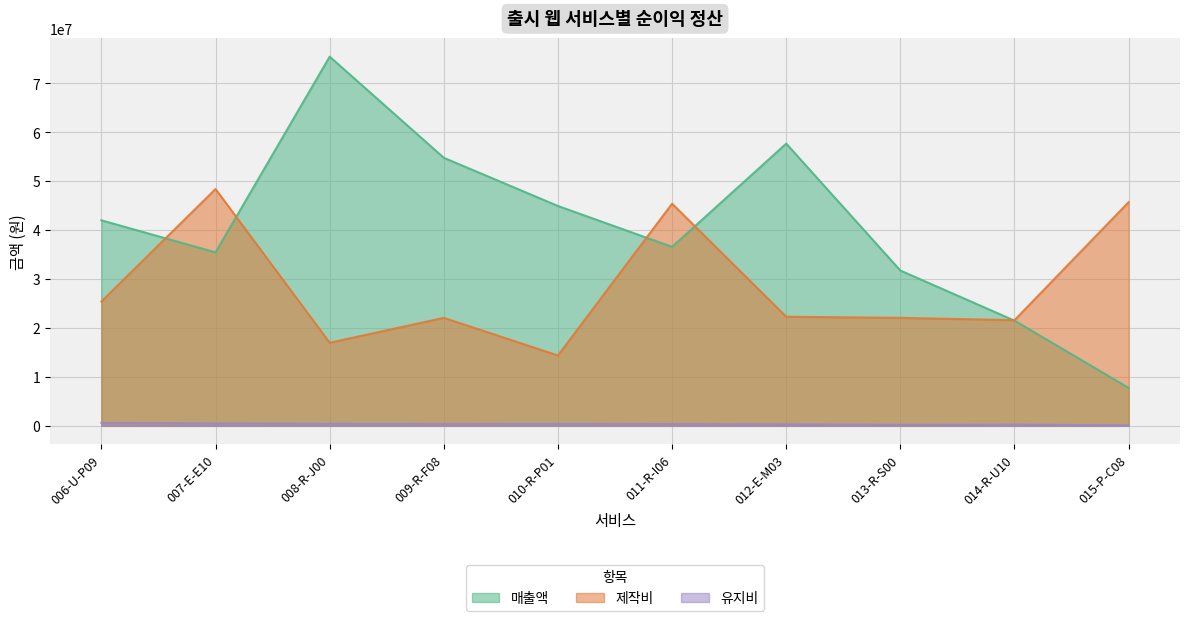

Between 006-U-P09 and 007-E-E10, which series saw the biggest shift?

제작비